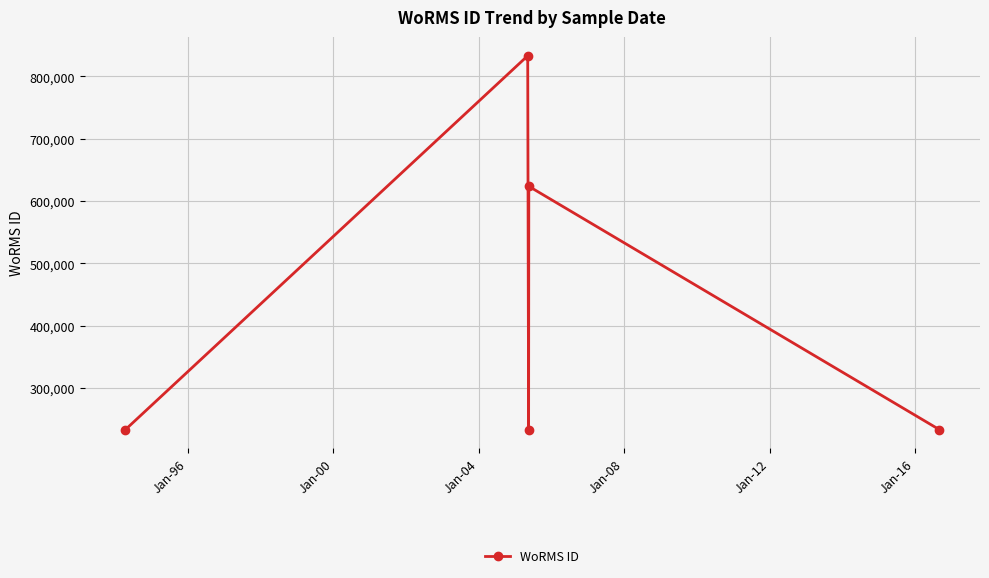

What is the maximum value shown in the chart?

833053